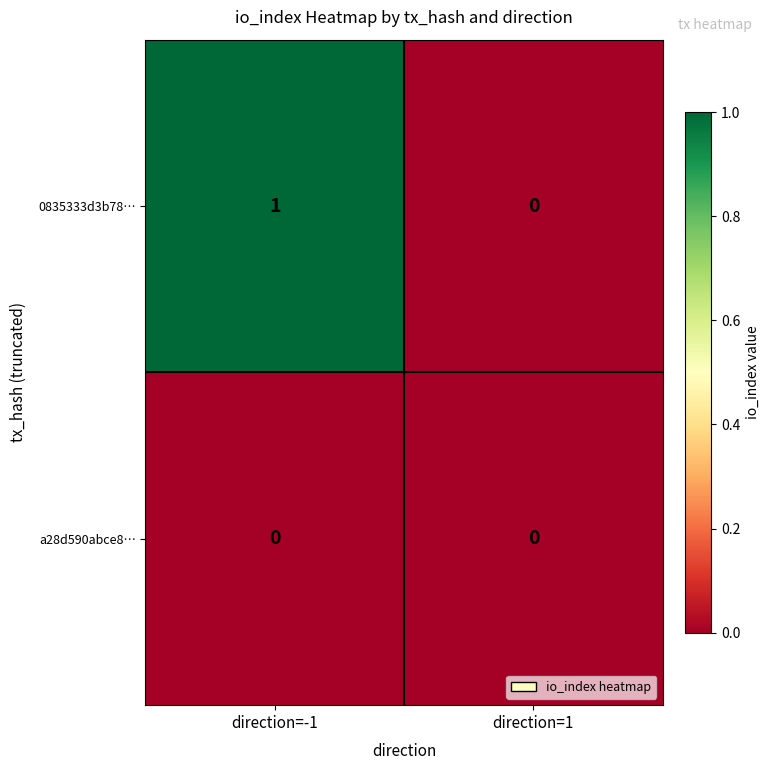

Reading right to left, what are all the values shown in this chart?

0835333d3b78…: direction=1=0	direction=-1=1
a28d590abce8…: direction=1=0	direction=-1=0